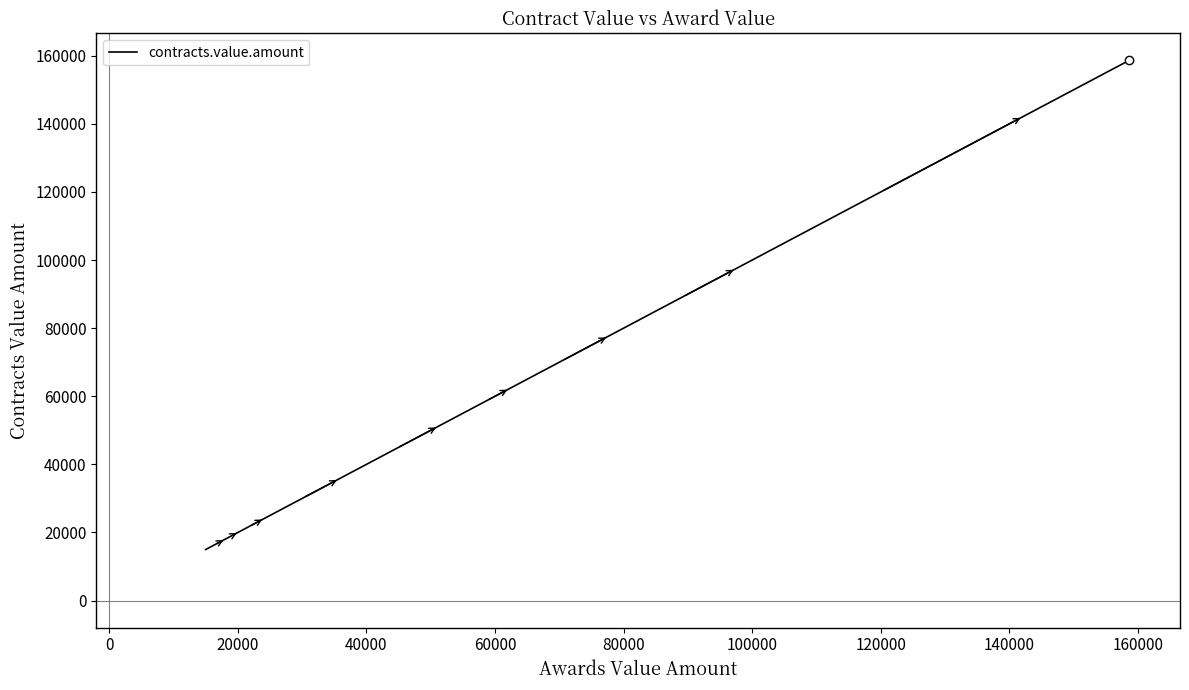

What is the maximum value shown in the chart?

158600.0